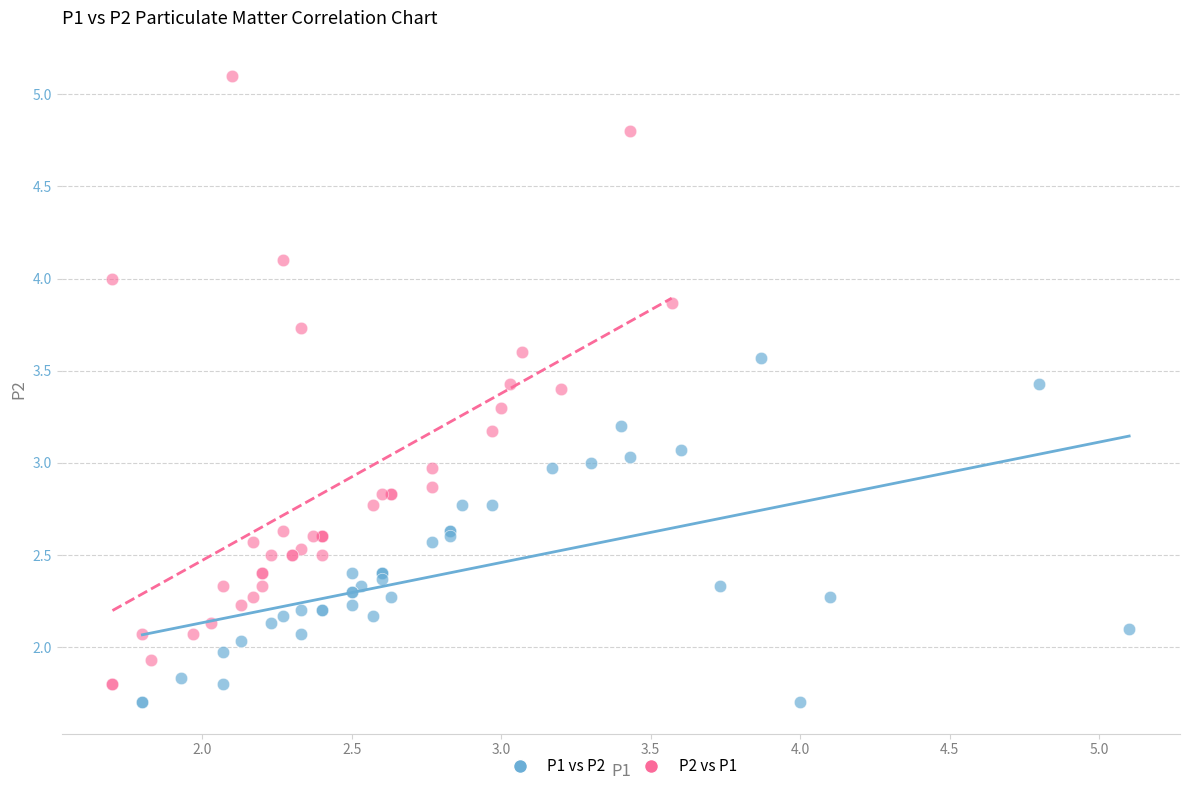

What are all the series names shown in the legend?

P1 vs P2, P2 vs P1